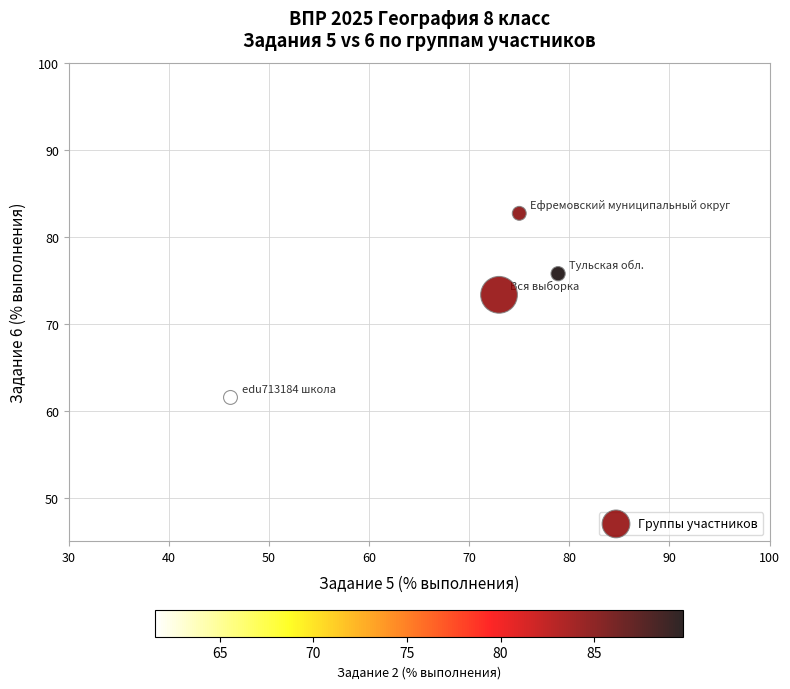

What is the range of X values (max minus min)?

32.7